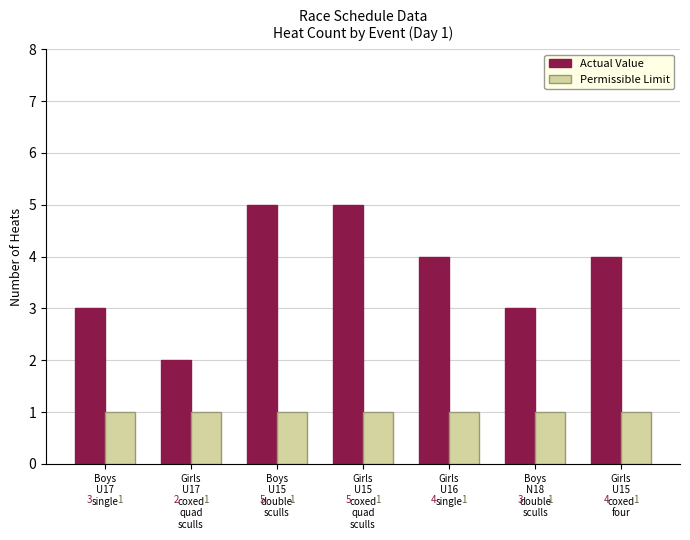

Are the bars horizontal?

No